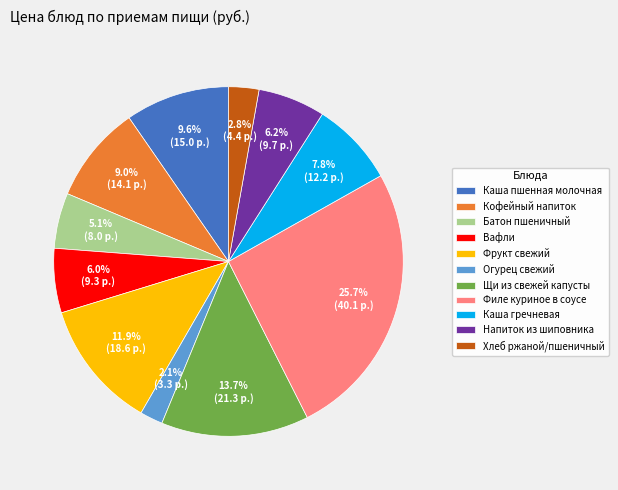

What is the largest slice in the pie chart?

Филе куриное в соусе